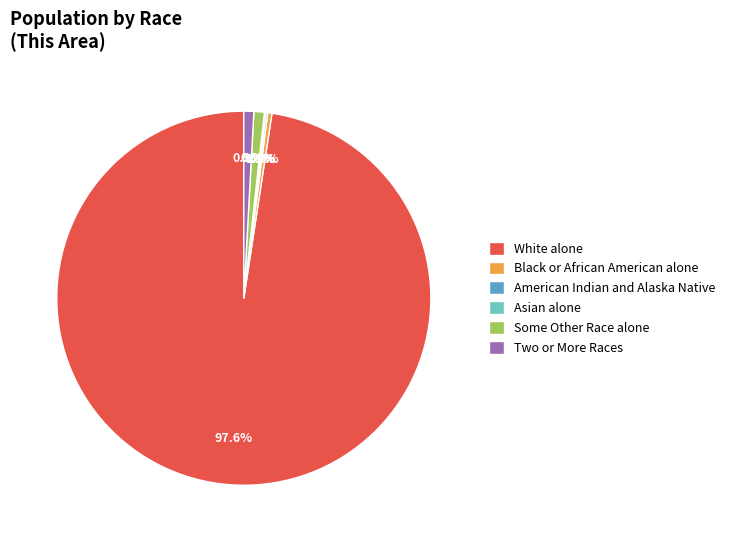

Which category has the biggest portion of the pie?

White alone